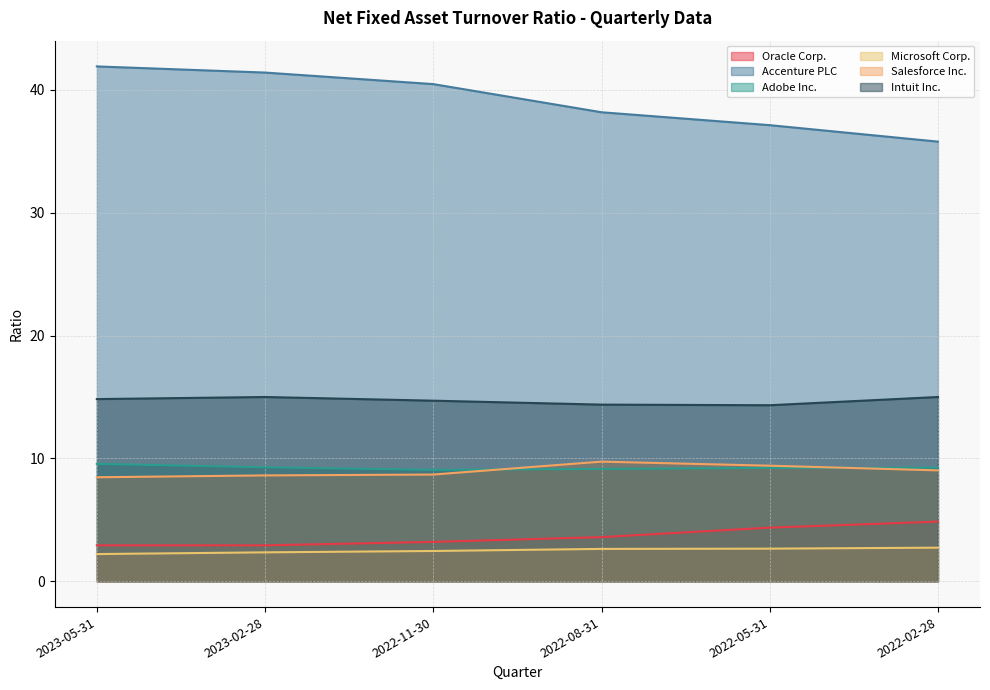

What is the maximum value shown in the chart?

41.9